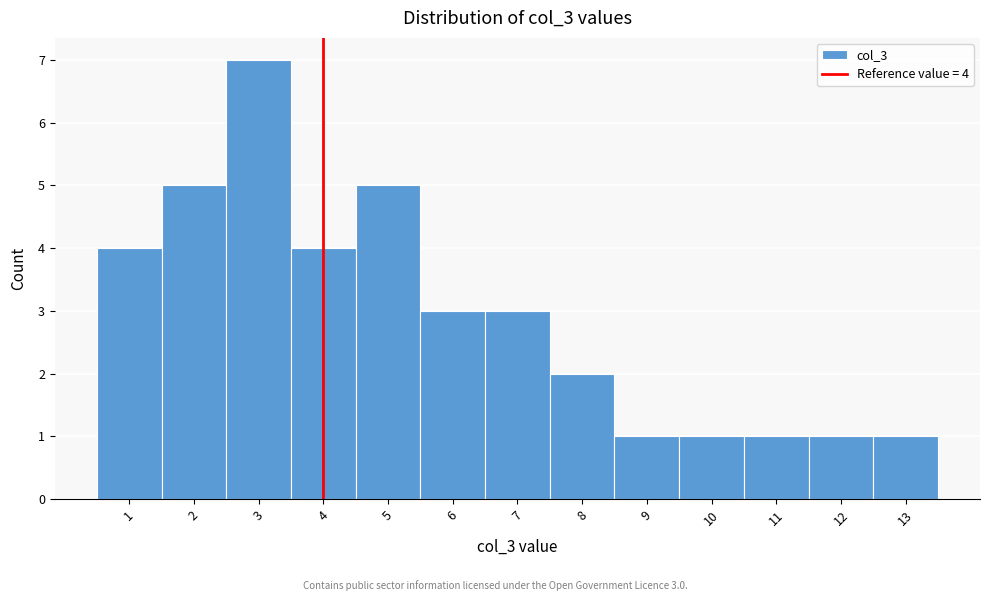

Over which range of the x-axis is the bar tallest?

2.5 to 3.5